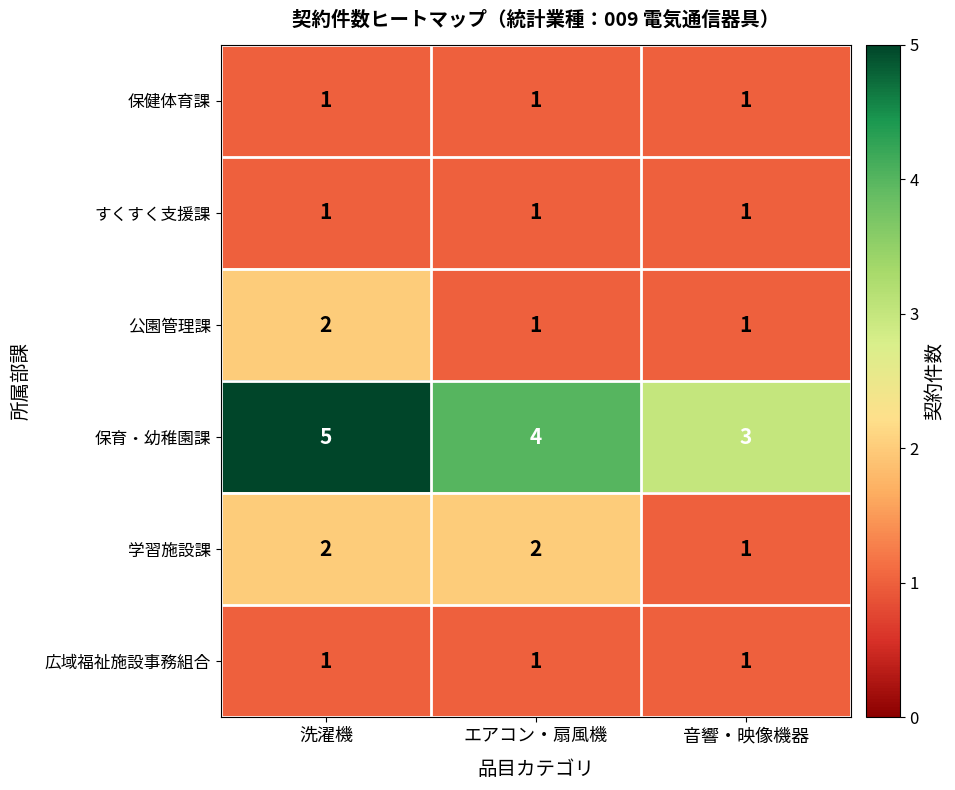

Reading right to left, transcribe all the data shown in this chart.

保健体育課: 音響・映像機器=1	エアコン・扇風機=1	洗濯機=1
すくすく支援課: 音響・映像機器=1	エアコン・扇風機=1	洗濯機=1
公園管理課: 音響・映像機器=1	エアコン・扇風機=1	洗濯機=2
保育・幼稚園課: 音響・映像機器=3	エアコン・扇風機=4	洗濯機=5
学習施設課: 音響・映像機器=1	エアコン・扇風機=2	洗濯機=2
広域福祉施設事務組合: 音響・映像機器=1	エアコン・扇風機=1	洗濯機=1